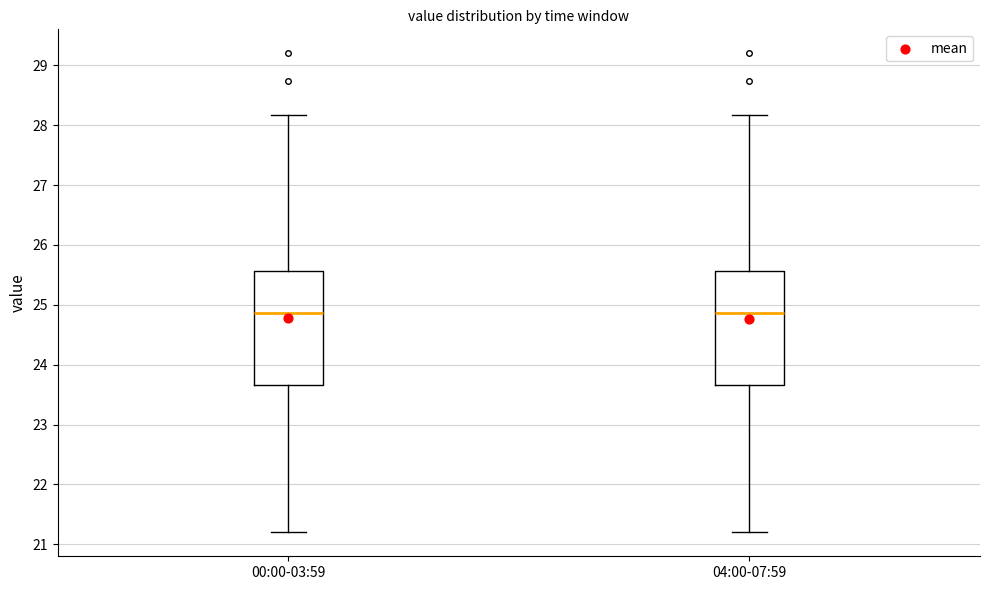

Where is the upper edge of the box for 00:00-03:59 on the y-axis? The values are not printed on the chart, so give them approximately, as read against the axis.

25.6